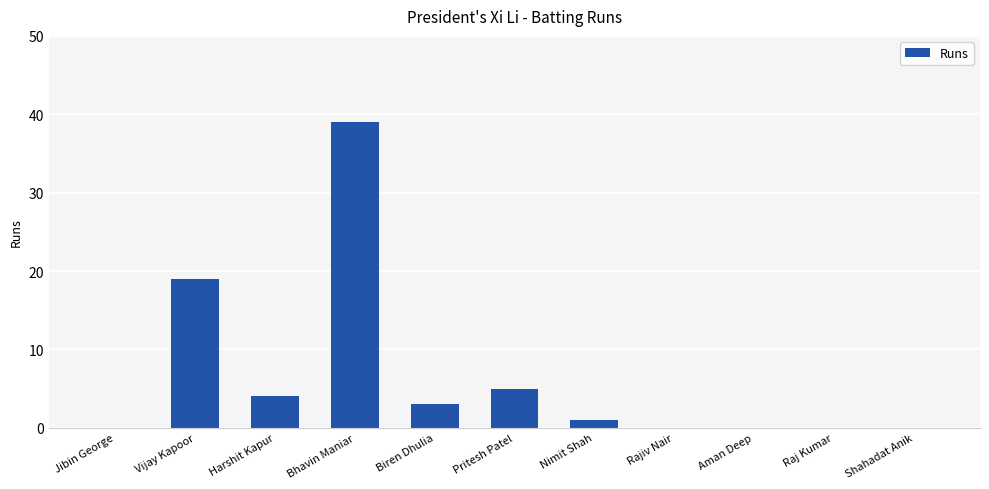

What is the greatest value displayed?

39